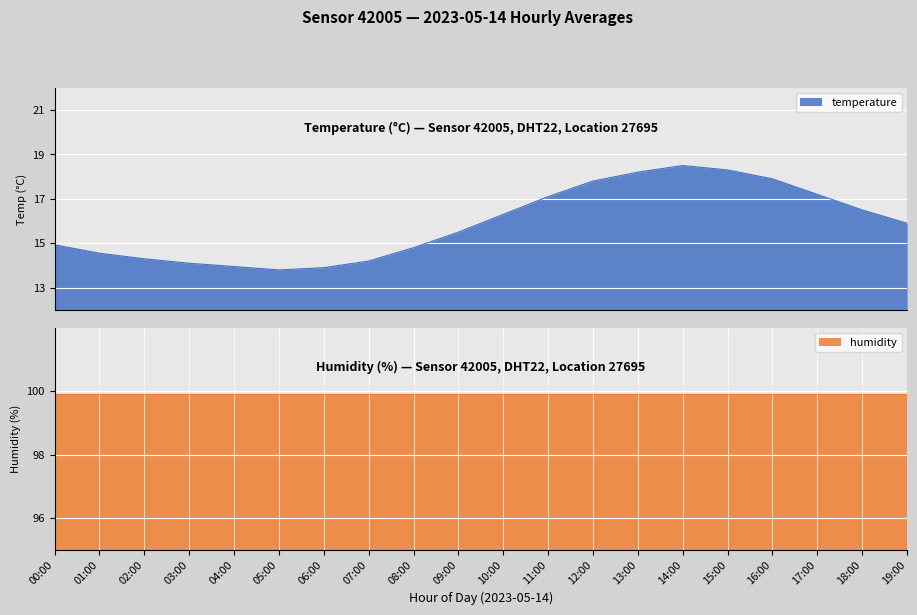

Rank the categories by value from highest to lowest.

14:00, 15:00, 13:00, 16:00, 12:00, 17:00, 11:00, 18:00, 10:00, 19:00, 09:00, 00:00, 08:00, 01:00, 02:00, 07:00, 03:00, 04:00, 06:00, 05:00